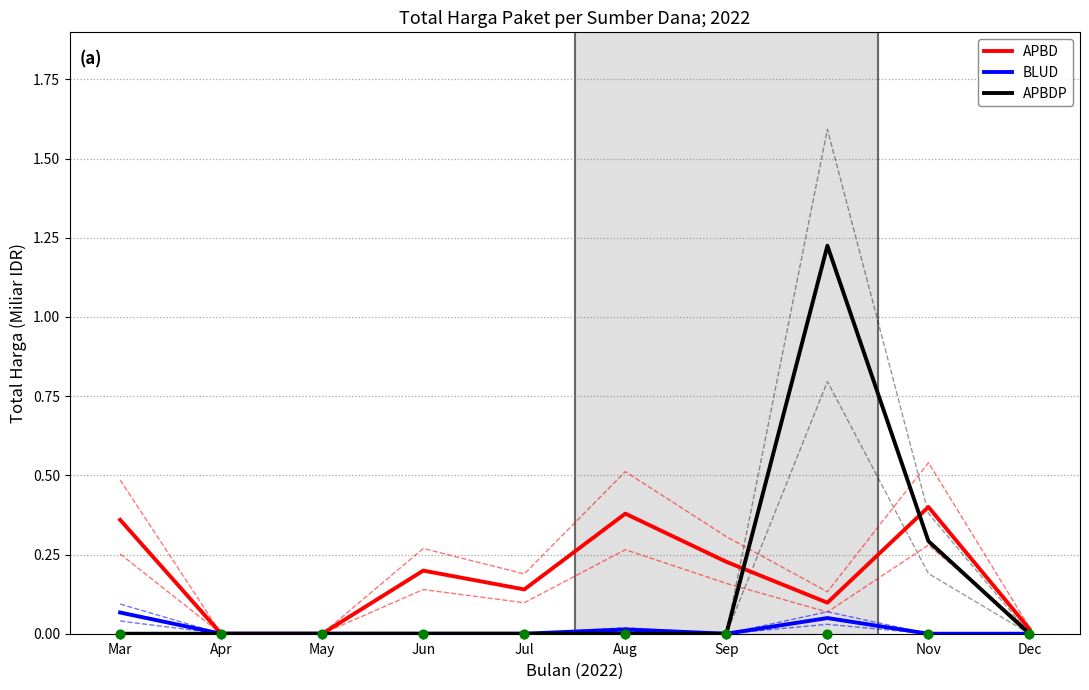

Is the value of APBD at Oct greater than the value of APBDP at Jun?

Yes